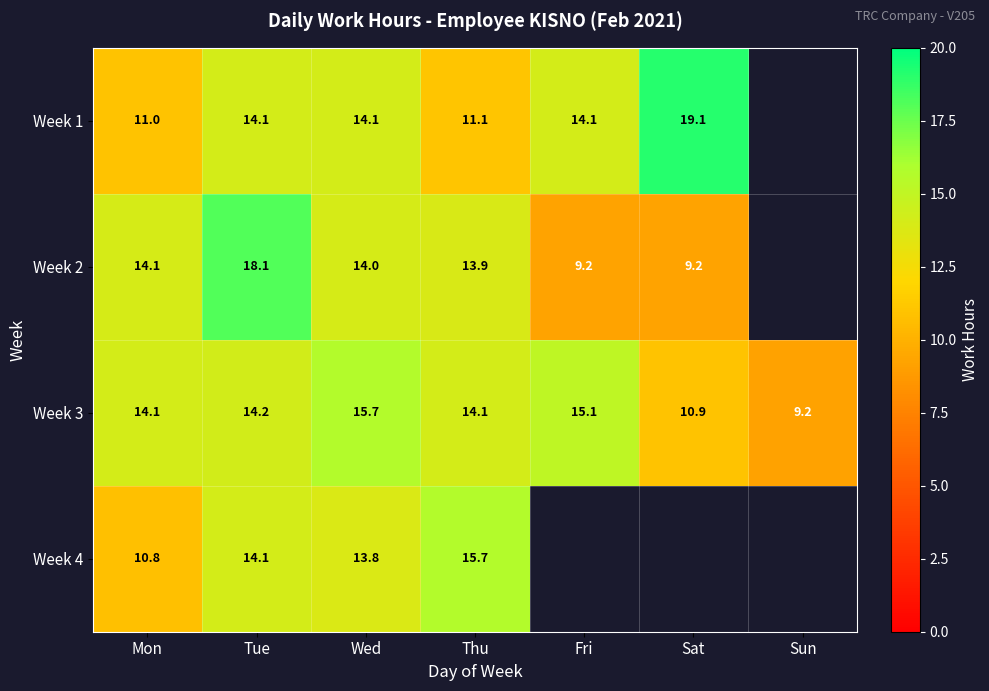

True or false: Week 2 has a value of 9.2 at Sat.

True